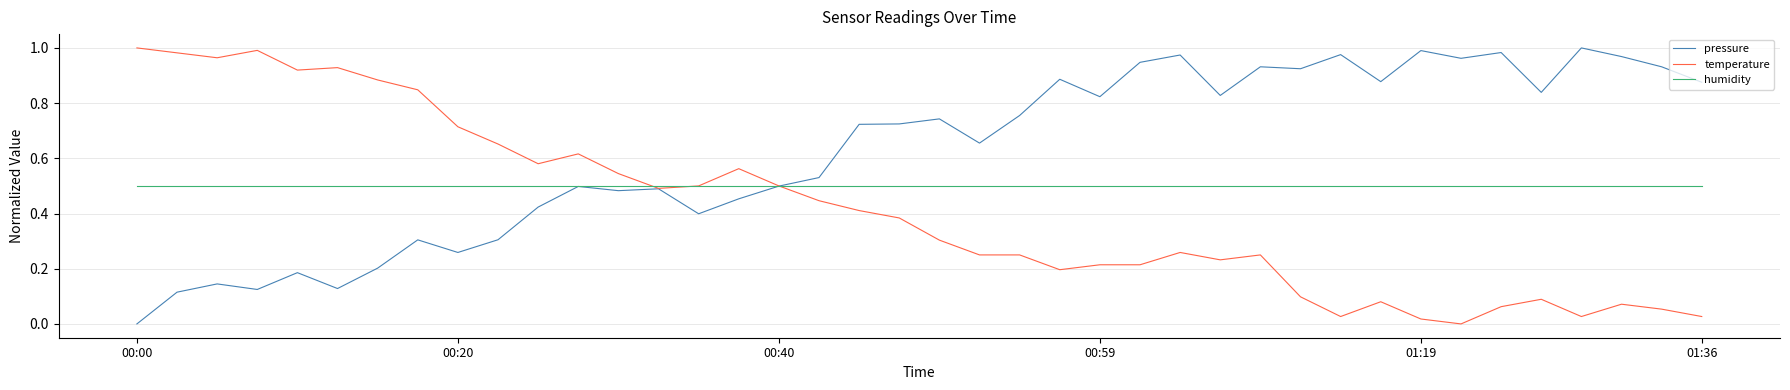

Which series has the largest total across all categories?

pressure